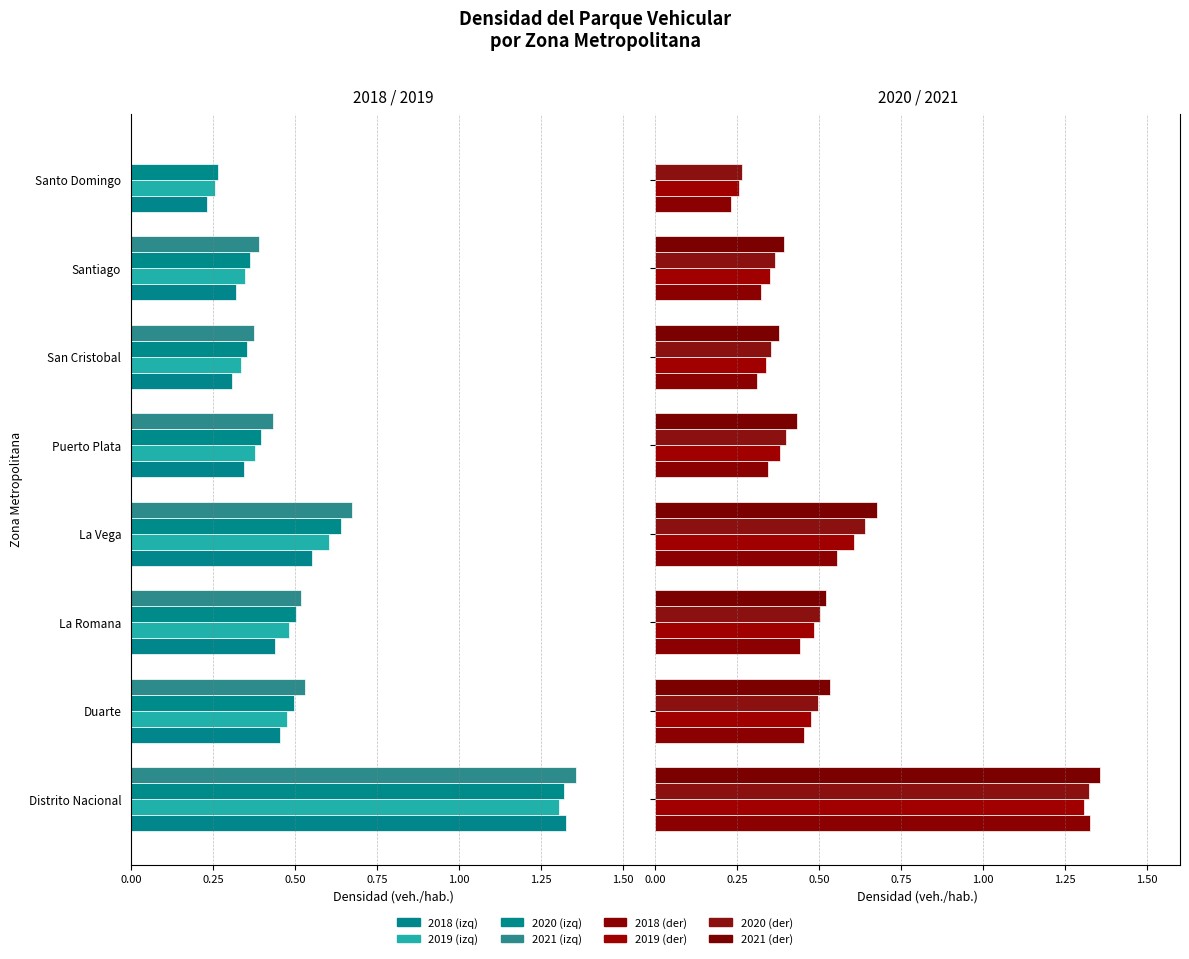

Which series has the widest spread of values?

2021